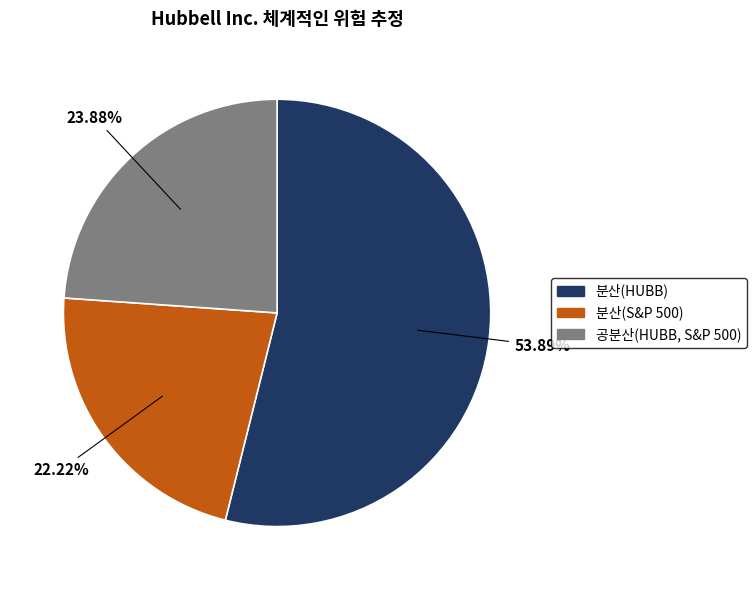

To the nearest percent, what is the combined percentage of 공분산(HUBB, S&P 500) and 분산(HUBB)?

78%